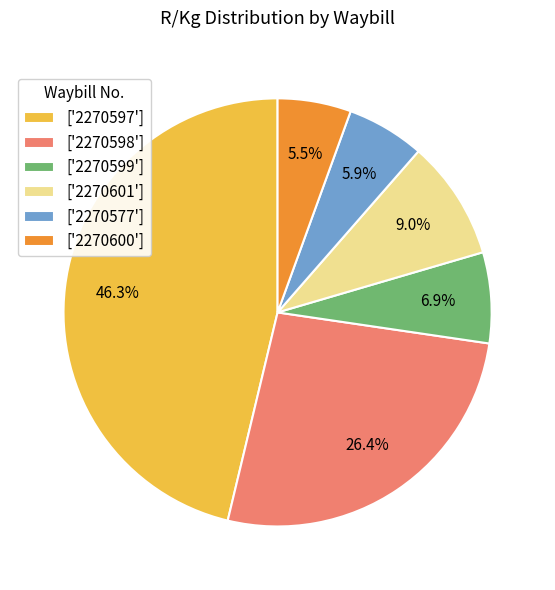

How many segments does this pie chart have?

6